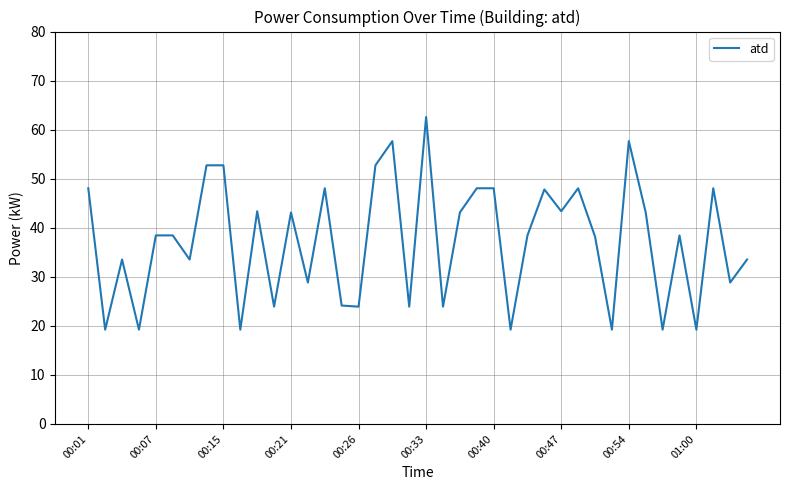

What is the smallest value displayed?

19.2